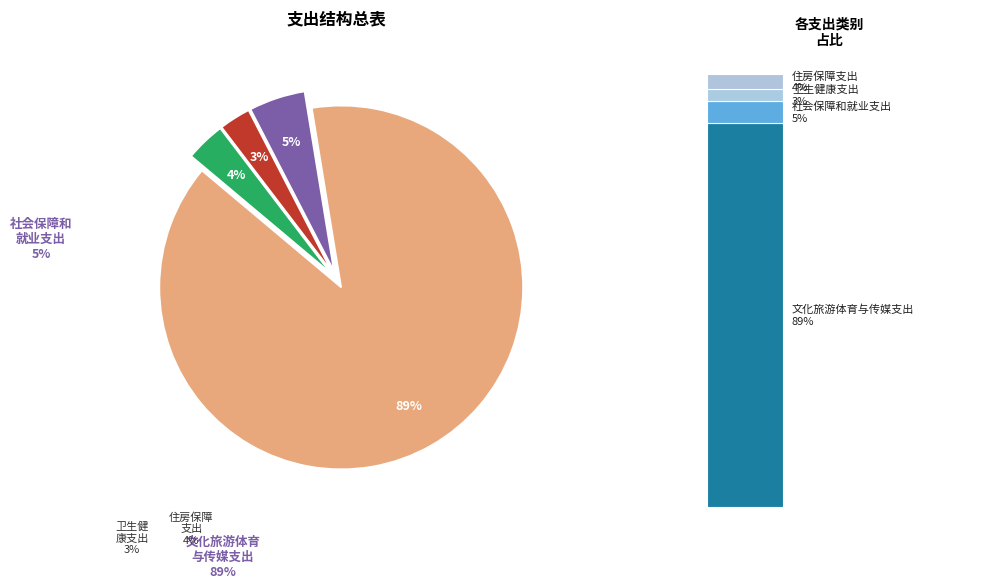

Is there a majority slice in this chart?

Yes